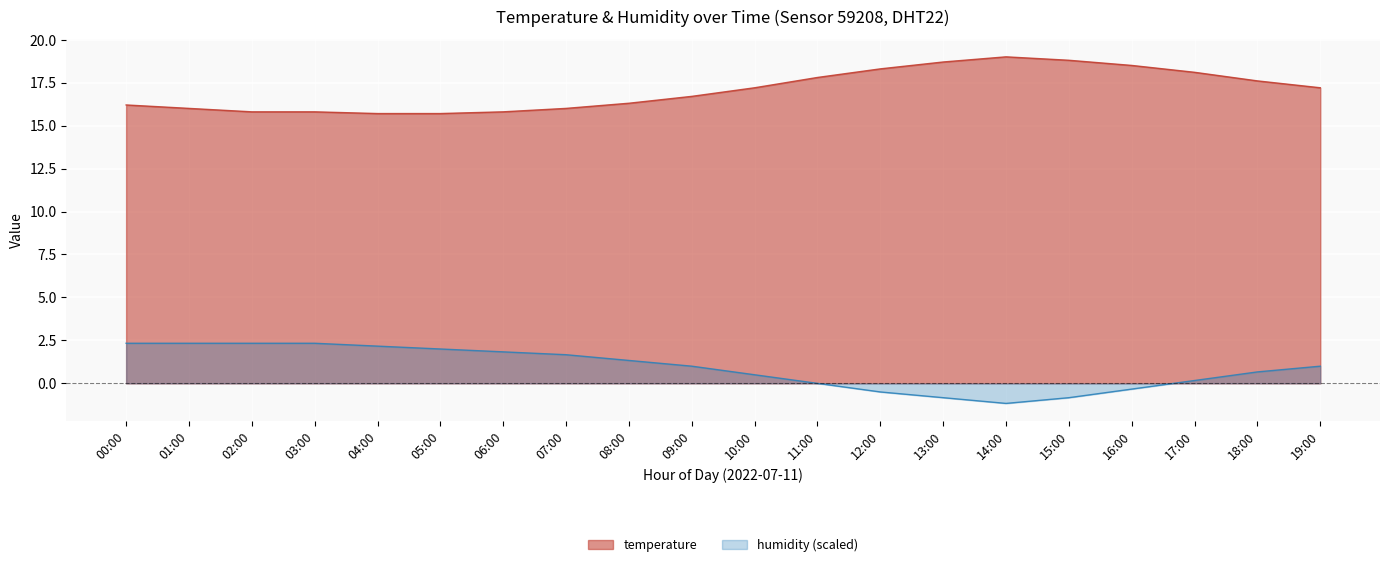

True or false: temperature and humidity intersect in this chart.

False